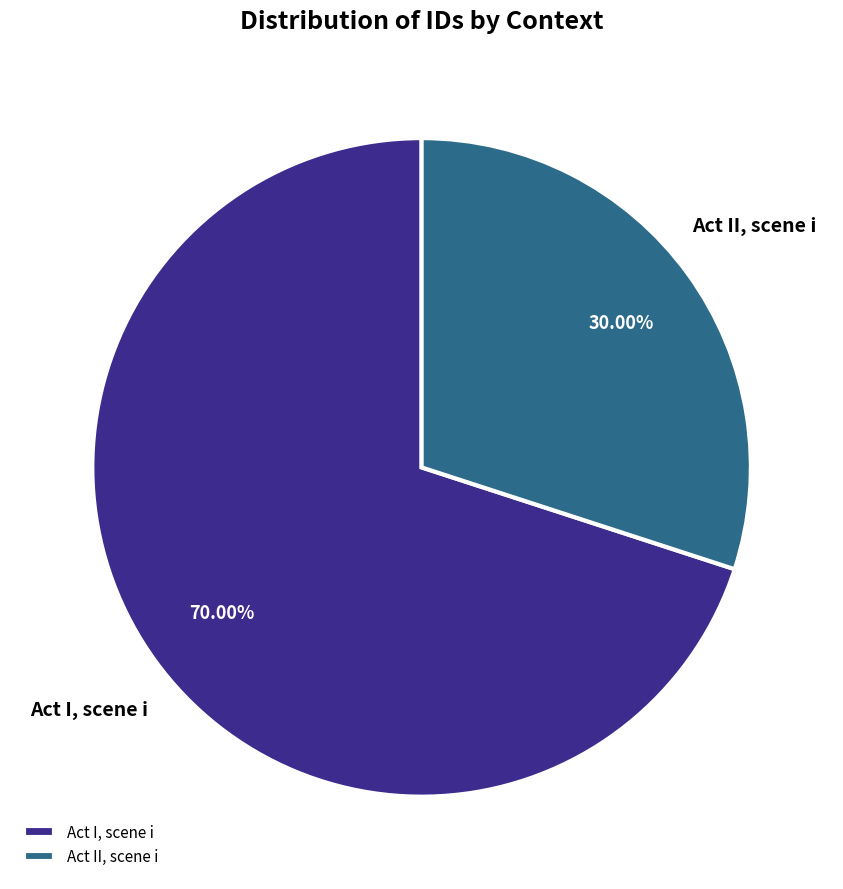

Rank the categories by value from lowest to highest.

Act II, scene i, Act I, scene i